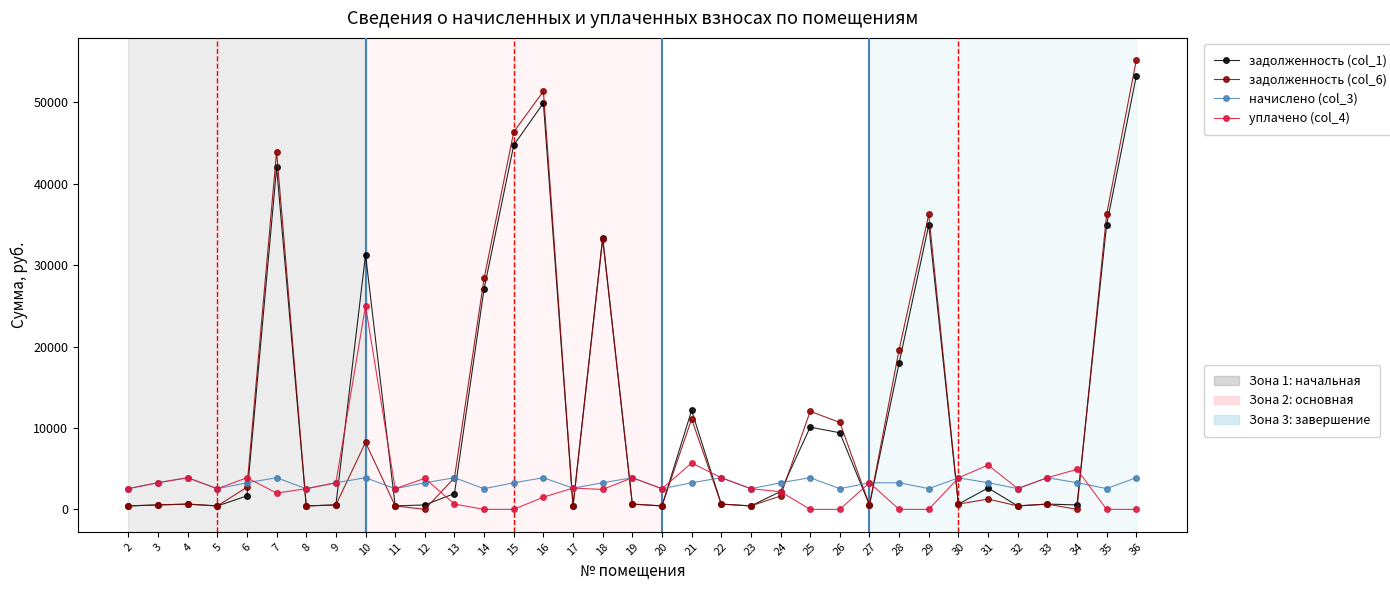

At which category is the sum across all series the highest?

36